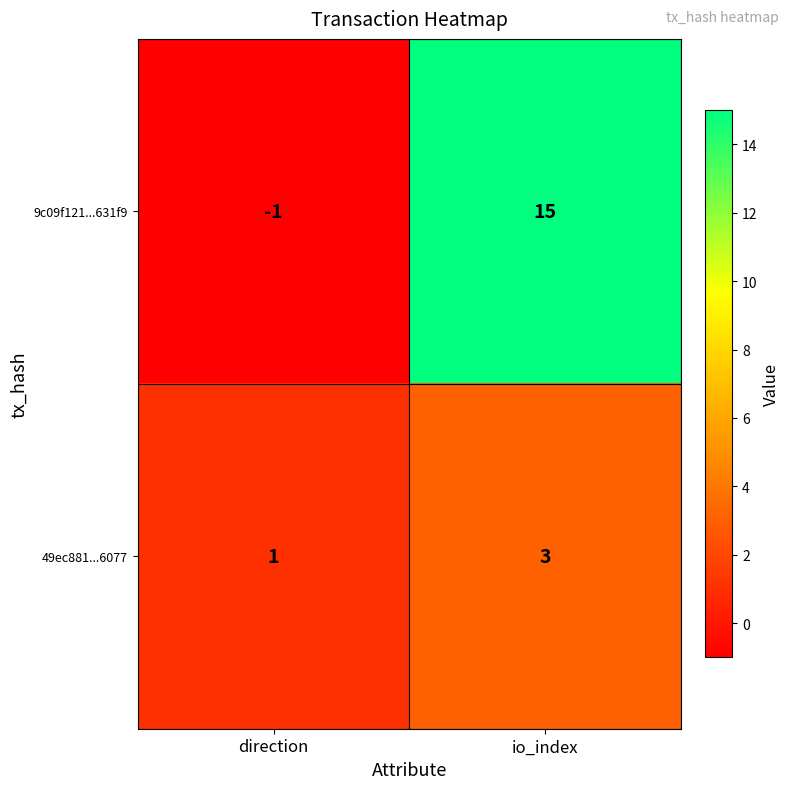

The value of 49ec881...6077 at direction is 1. True or false?

True